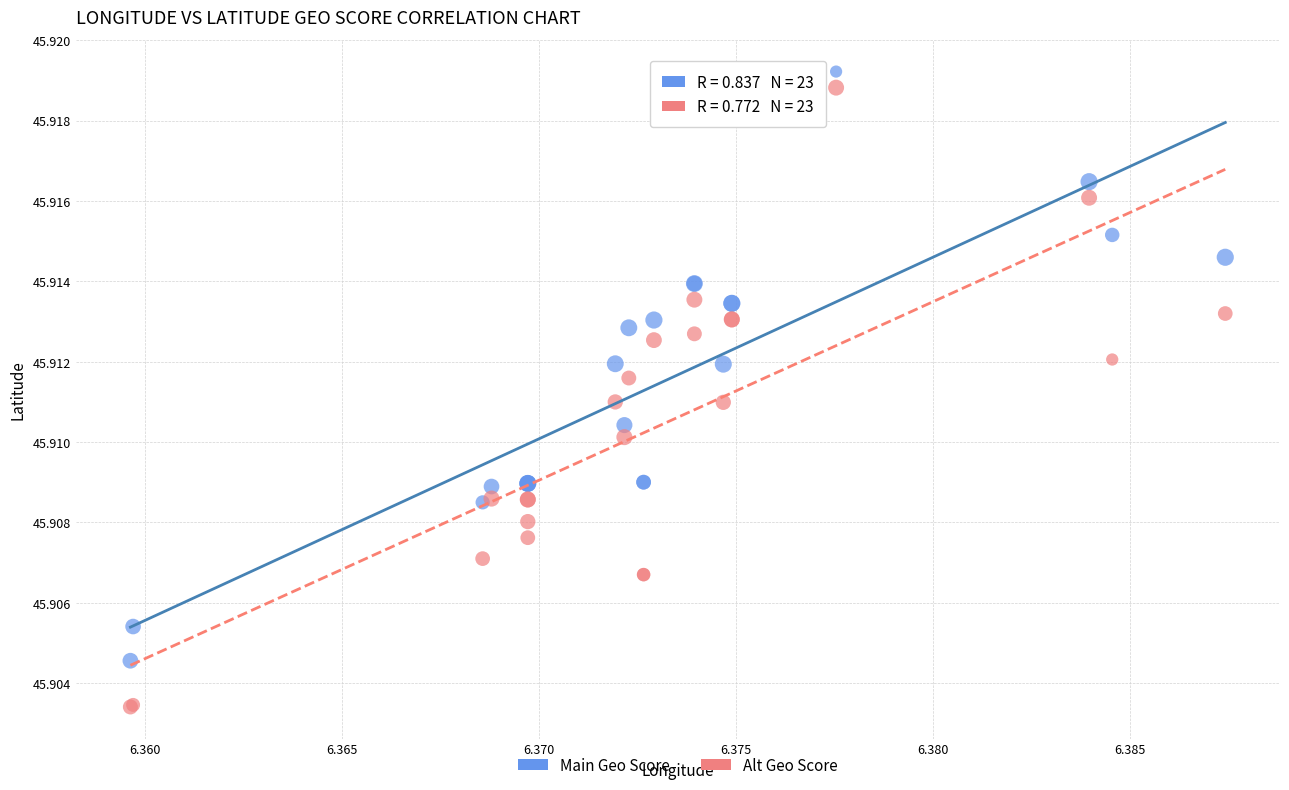

Which series reaches the minimum Y coordinate?

Alt Geo Score